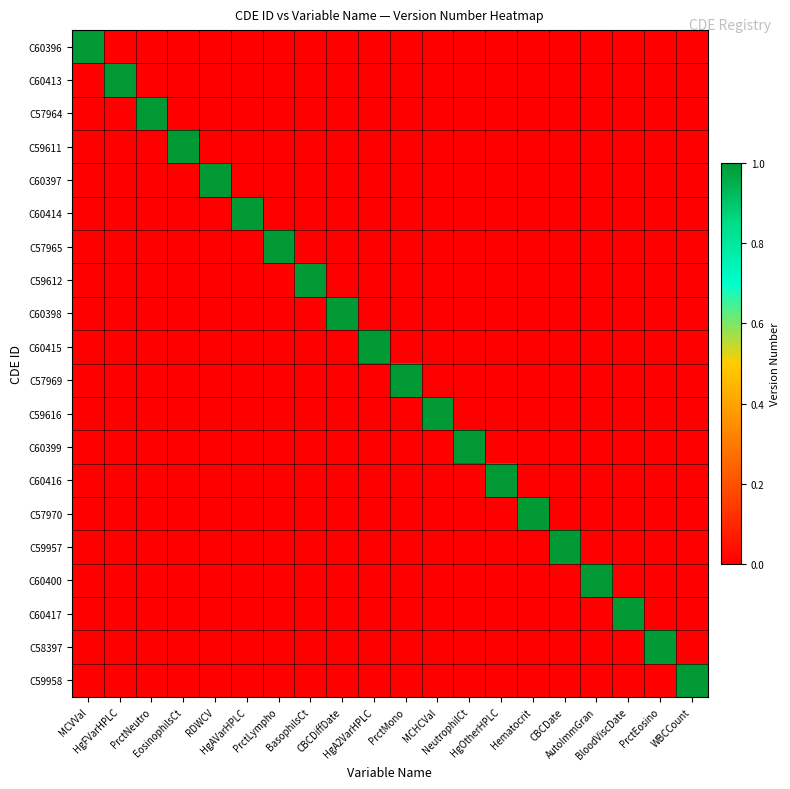

Which has a higher value, PrctLympho or MCHCVal?

PrctLympho